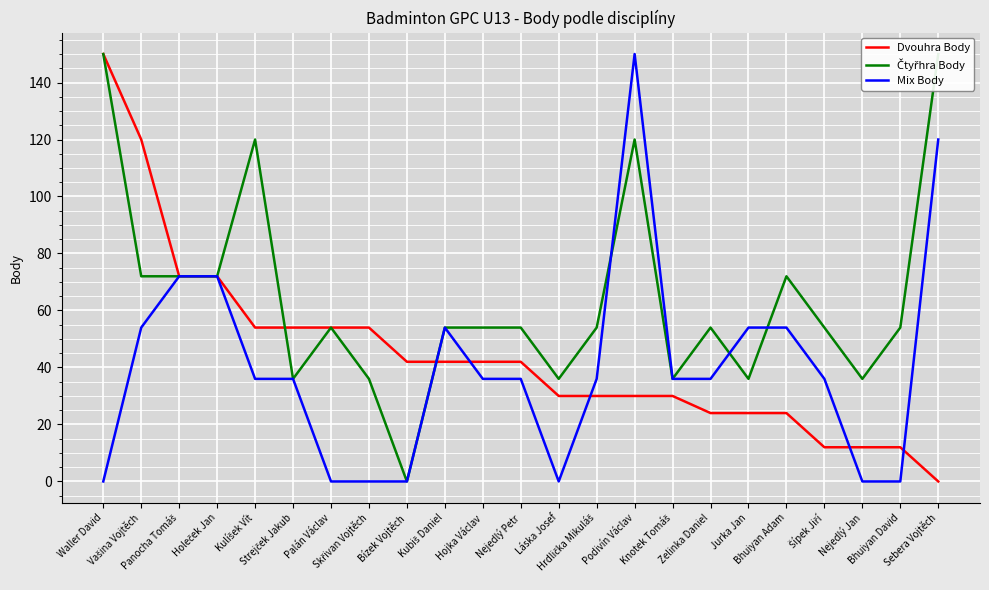

Reading left to right, extract all data points from this chart.

Dvouhra Body: Waller David=150	Vašina Vojtěch=120	Panocha Tomáš=72	Holeček Jan=72	Kulíšek Vít=54	Strejček Jakub=54	Palán Václav=54	Skřivan Vojtěch=54	Bízek Vojtěch=42	Kubiš Daniel=42	Hojka Václav=42	Nejedlý Petr=42	Láska Josef=30	Hrdlička Mikuláš=30	Podivín Václav=30	Knotek Tomáš=30	Zelinka Daniel=24	Jurka Jan=24	Bhuiyan Adam=24	Šípek Jiří=12	Nejedlý Jan=12	Bhuiyan David=12	Sebera Vojtěch=0
Čtyřhra Body: Waller David=150	Vašina Vojtěch=72	Panocha Tomáš=72	Holeček Jan=72	Kulíšek Vít=120	Strejček Jakub=36	Palán Václav=54	Skřivan Vojtěch=36	Bízek Vojtěch=0	Kubiš Daniel=54	Hojka Václav=54	Nejedlý Petr=54	Láska Josef=36	Hrdlička Mikuláš=54	Podivín Václav=120	Knotek Tomáš=36	Zelinka Daniel=54	Jurka Jan=36	Bhuiyan Adam=72	Šípek Jiří=54	Nejedlý Jan=36	Bhuiyan David=54	Sebera Vojtěch=150
Mix Body: Waller David=0	Vašina Vojtěch=54	Panocha Tomáš=72	Holeček Jan=72	Kulíšek Vít=36	Strejček Jakub=36	Palán Václav=0	Skřivan Vojtěch=0	Bízek Vojtěch=0	Kubiš Daniel=54	Hojka Václav=36	Nejedlý Petr=36	Láska Josef=0	Hrdlička Mikuláš=36	Podivín Václav=150	Knotek Tomáš=36	Zelinka Daniel=36	Jurka Jan=54	Bhuiyan Adam=54	Šípek Jiří=36	Nejedlý Jan=0	Bhuiyan David=0	Sebera Vojtěch=120